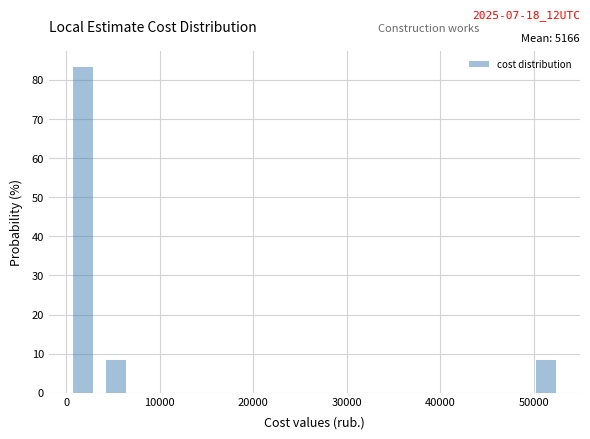

Read against the x-axis, roughly where is the centre of the tallest bar?

2000